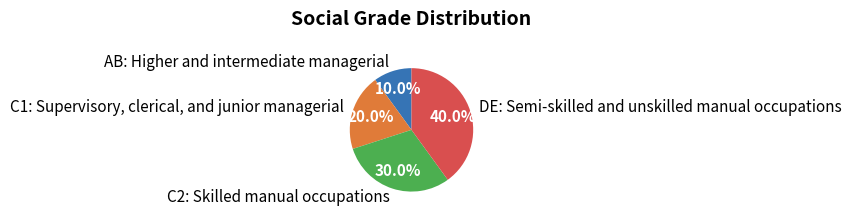

Between AB: Higher and intermediate managerial and DE: Semi-skilled and unskilled manual occupations, which is larger?

DE: Semi-skilled and unskilled manual occupations